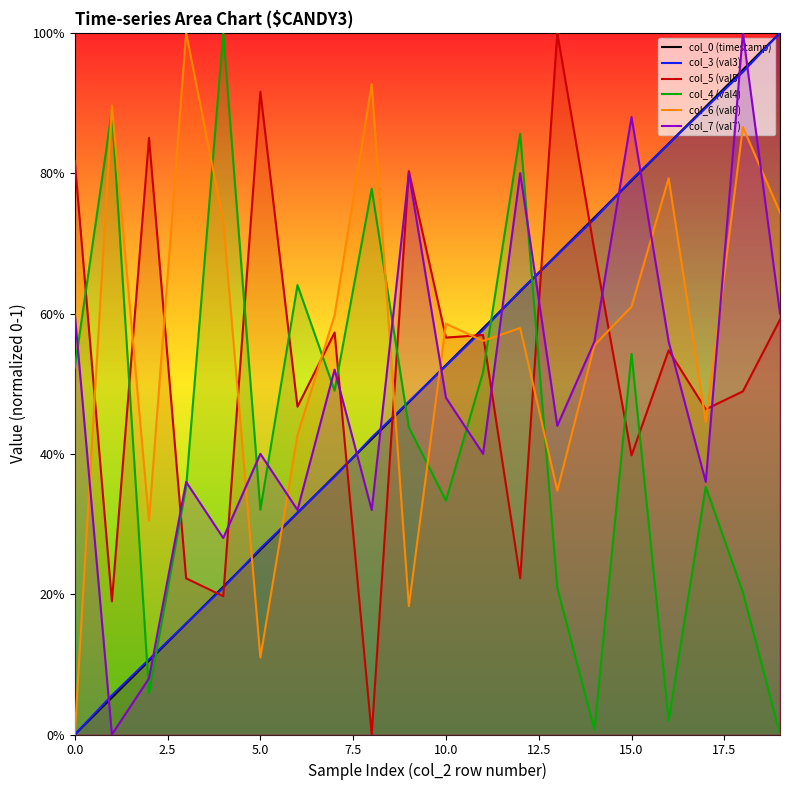

At 15, list the series in order from largest to smallest.

col_7 (val7), col_3 (val3), col_0 (timestamp), col_6 (val6), col_4 (val4), col_5 (val5)